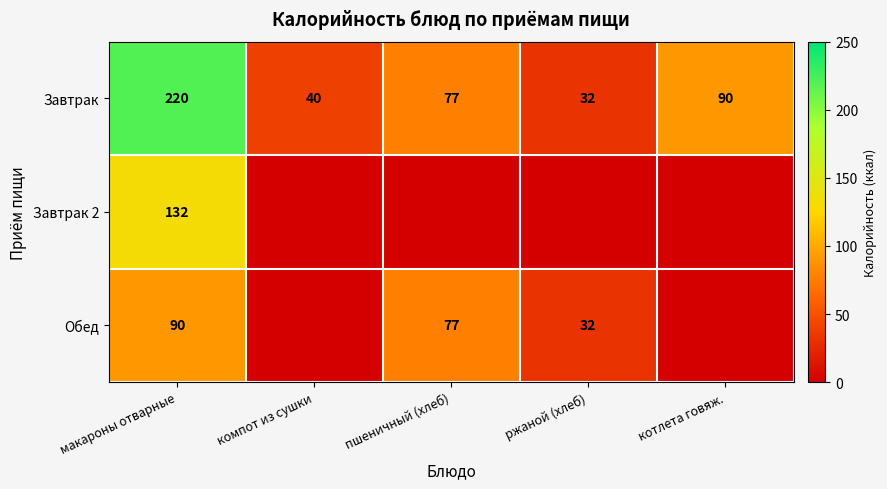

What is the difference between the Завтрак values at компот из сушки and пшеничный (хлеб)?

37